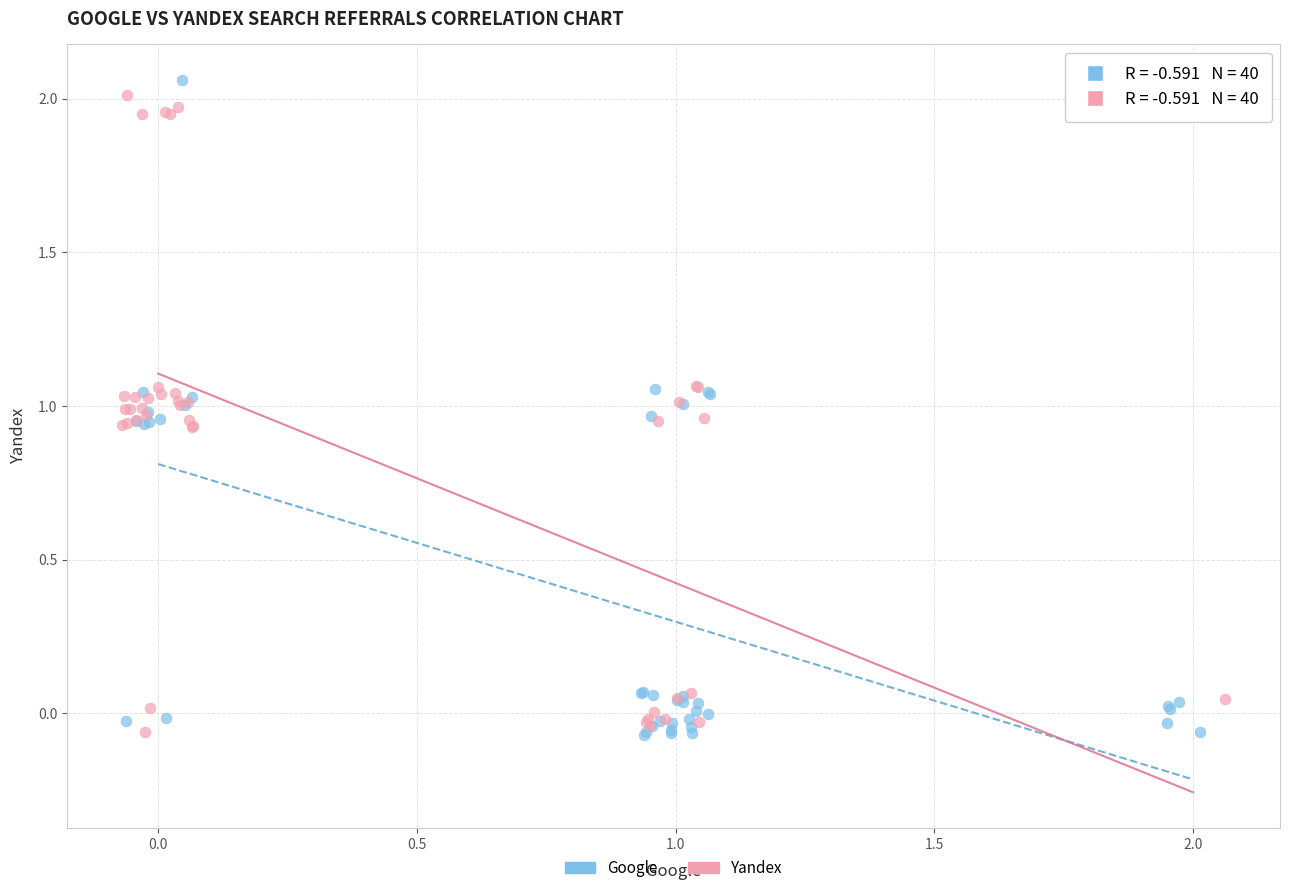

Which series has the widest spread of Y values?

Google